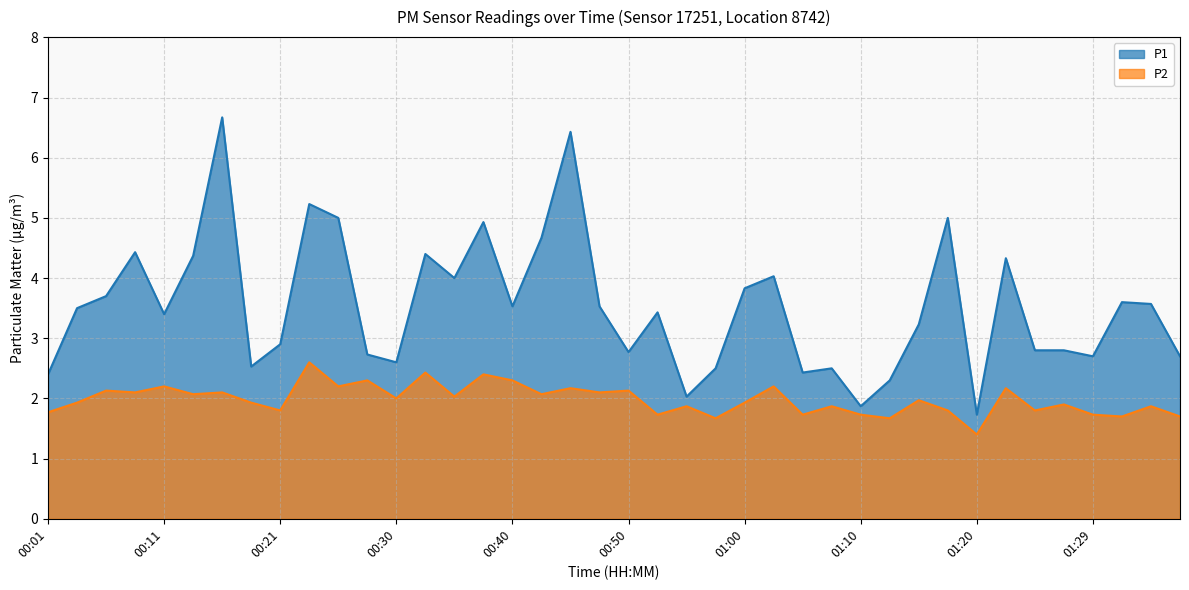

What is the smallest value displayed?

1.4